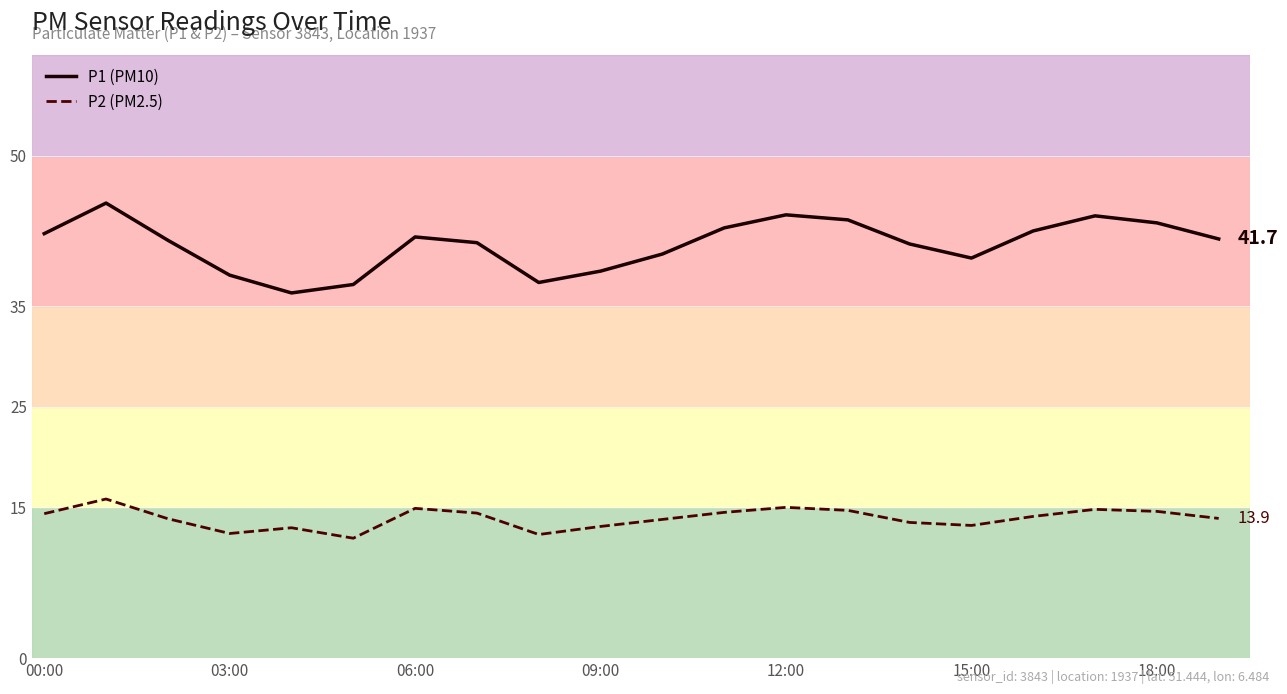

True or false: P2 (PM2.5) and P1 (PM10) intersect in this chart.

False